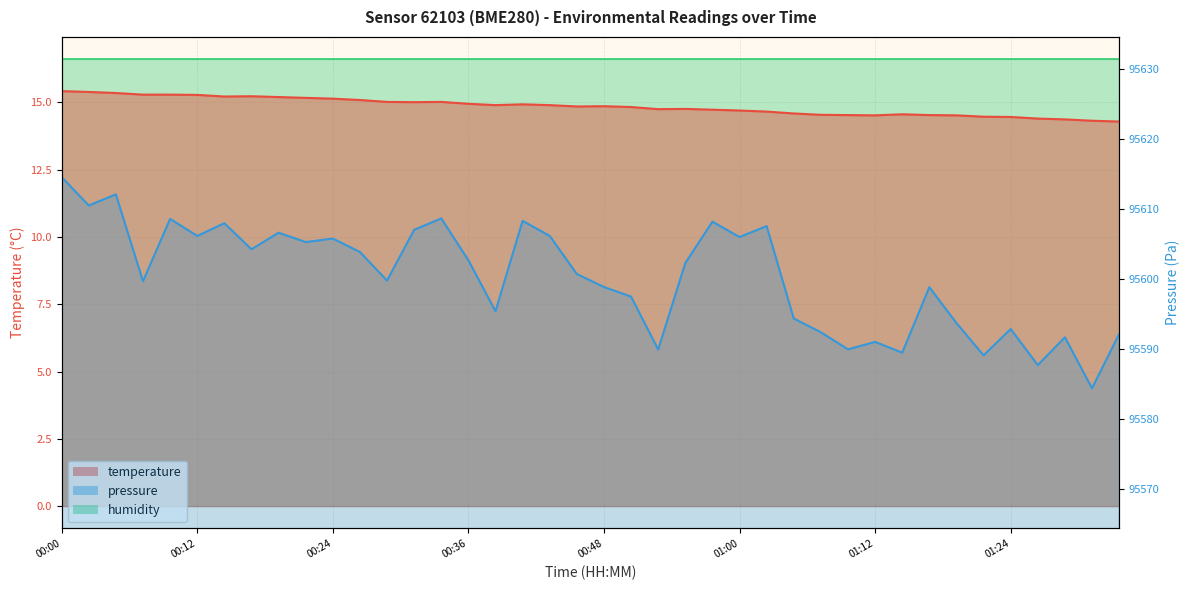

Which series has the largest total across all categories?

pressure_norm